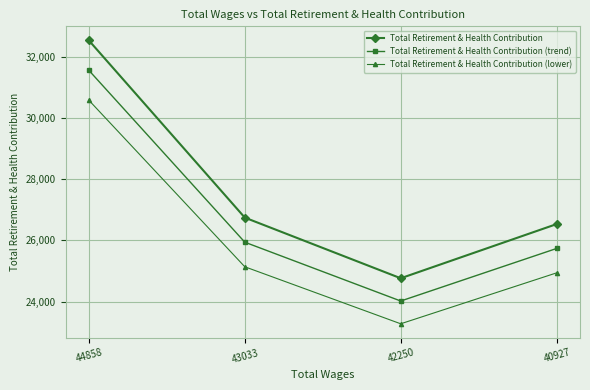

Does the chart have visible grid lines?

Yes